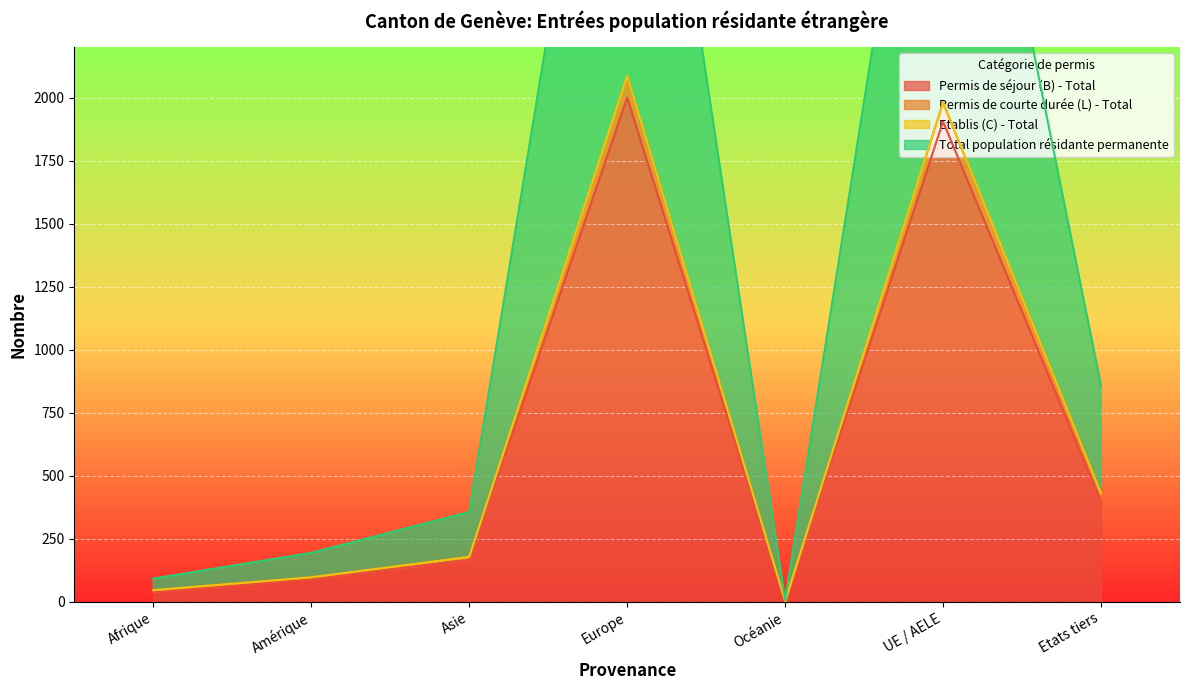

At how many categories does at least one series exceed 3888?

2